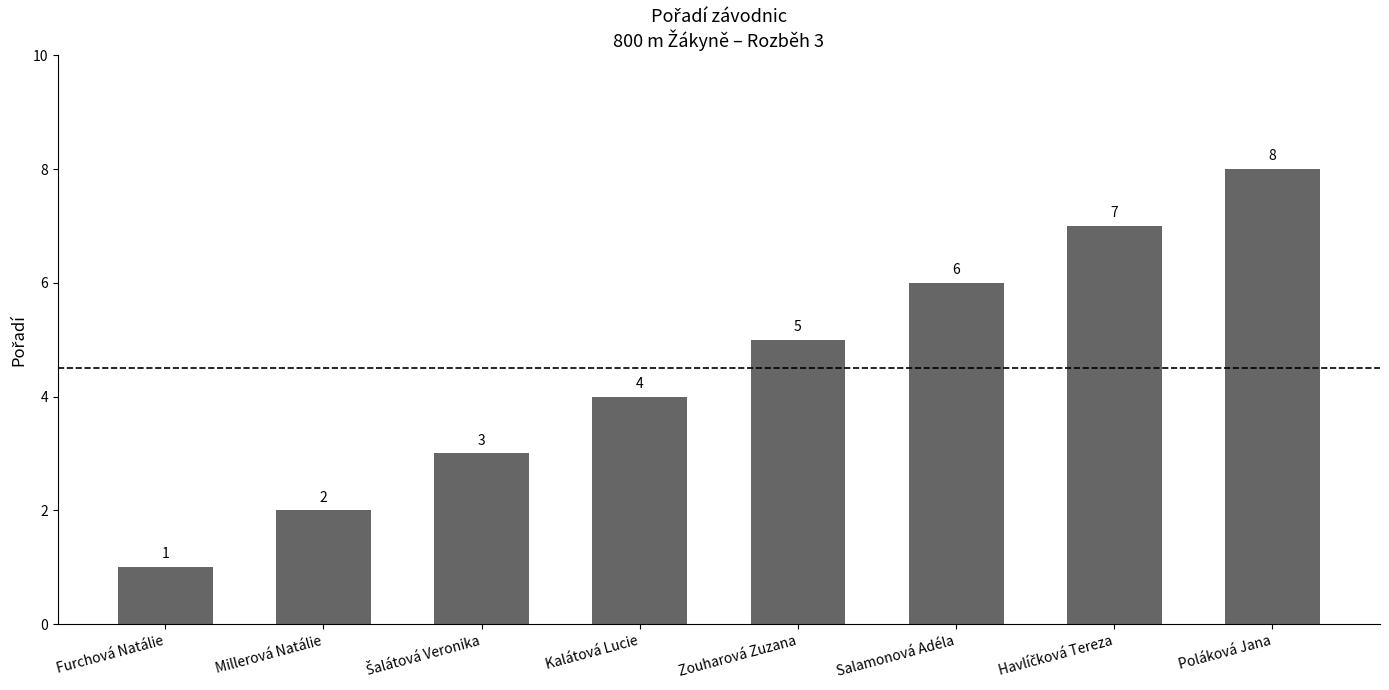

What value does the data have at Zouharová Zuzana?

5